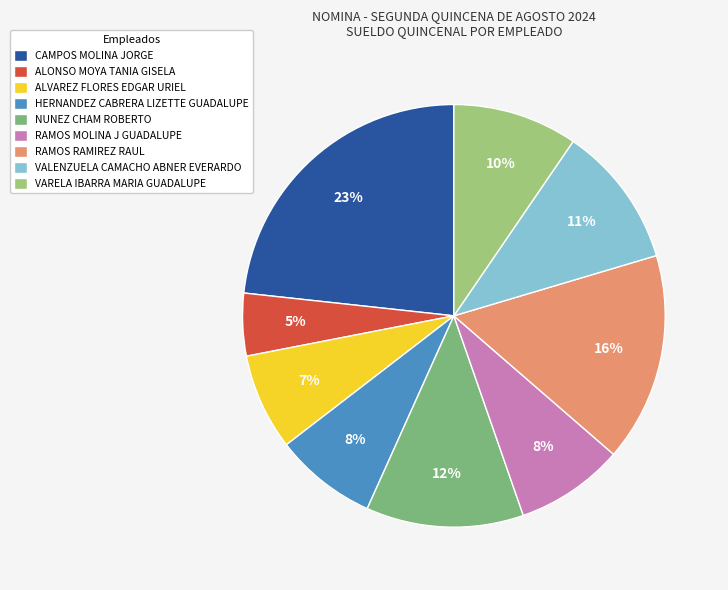

How much of the chart is everything except VARELA IBARRA MARIA GUADALUPE?

90.5%